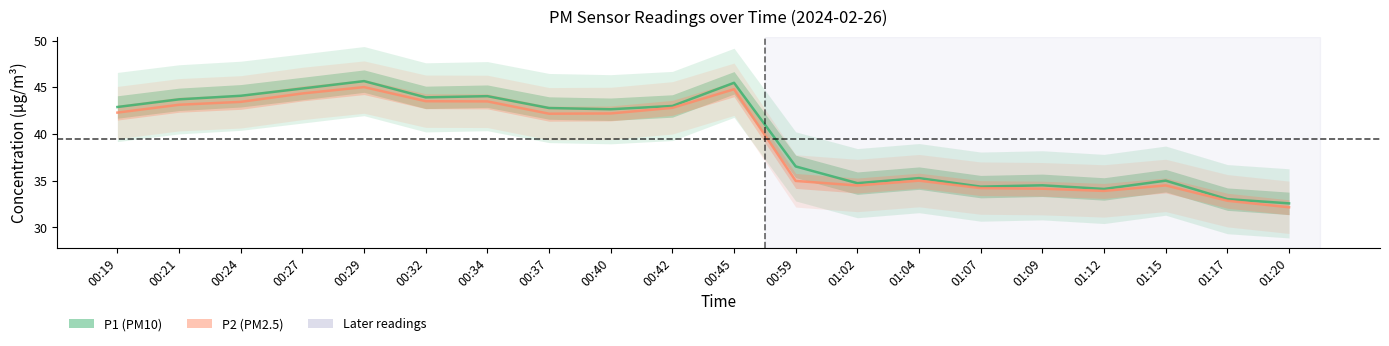

Is the value of P1 at 00:37 greater than the value of P2 at 01:02?

Yes